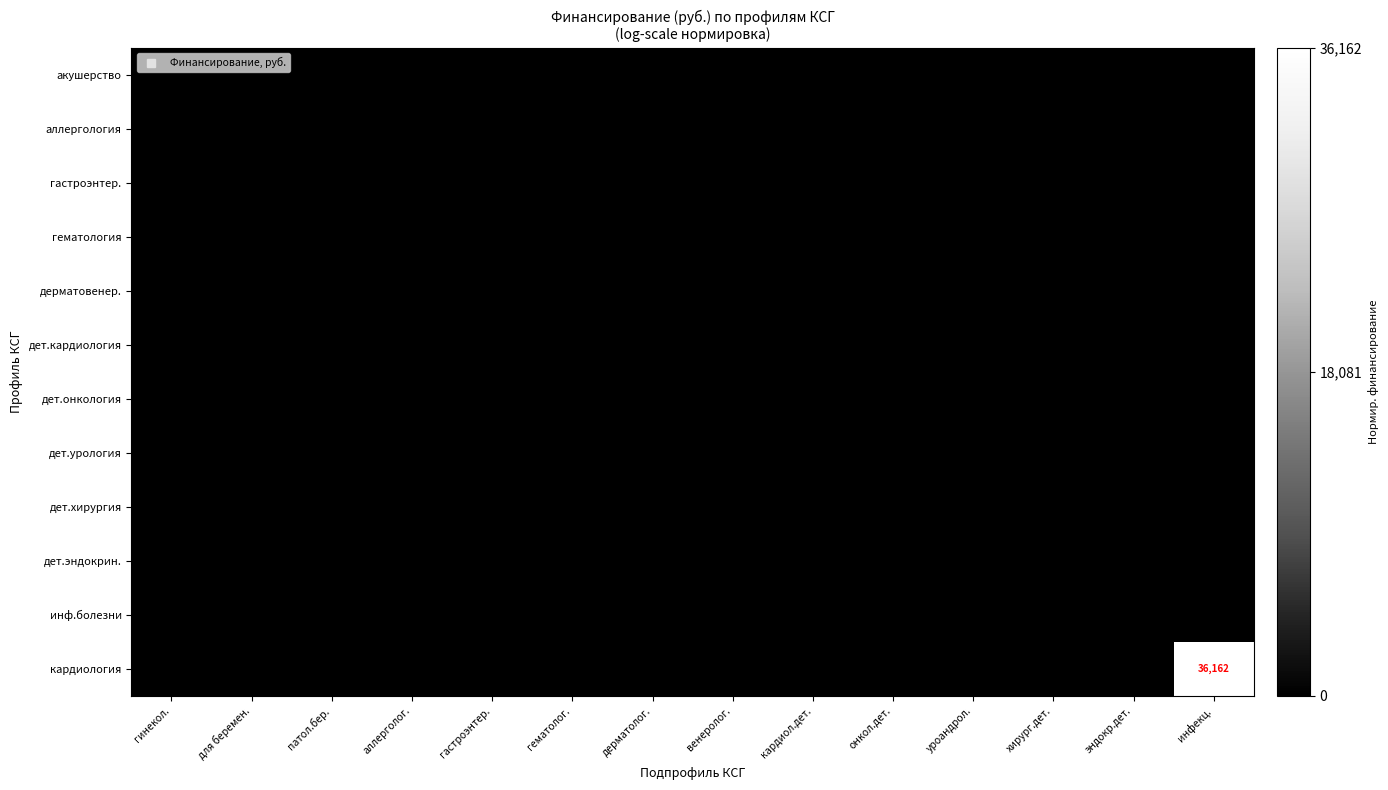

List the series in order of their peak value, highest first.

кардиология, акушерство, аллергология, гастроэнтер., гематология, дерматовенер., дет.кардиология, дет.онкология, дет.урология, дет.хирургия, дет.эндокрин., инф.болезни